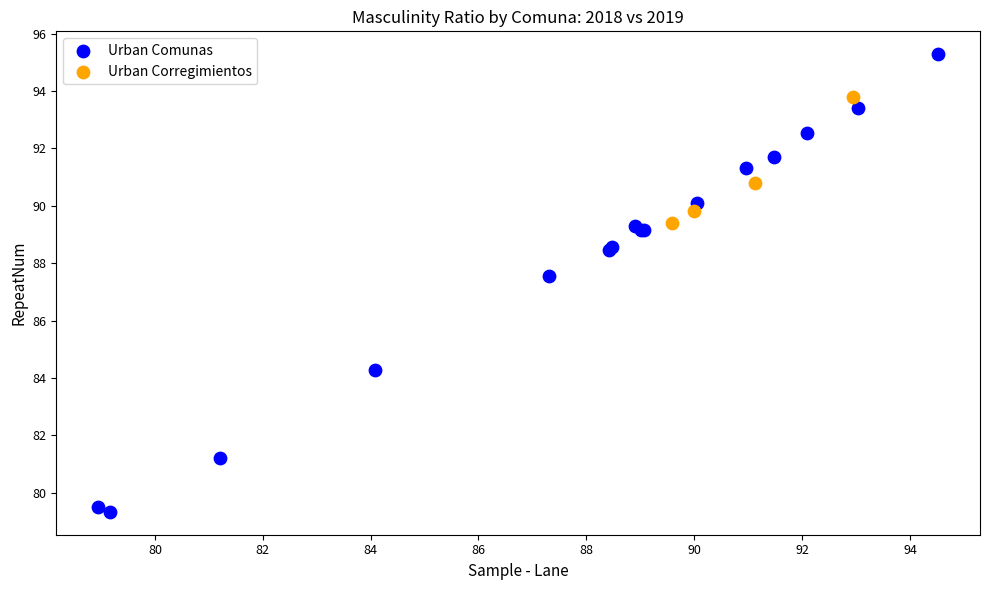

Which series reaches the minimum Y coordinate?

Urban Comunas